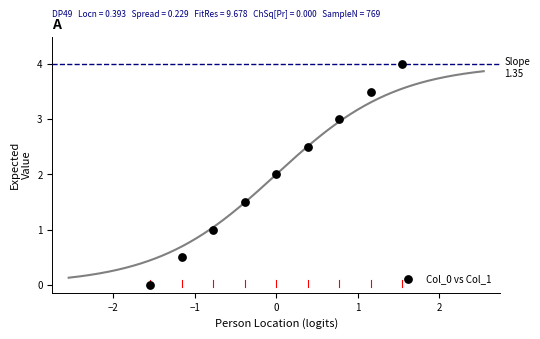

What is the range of Y values (max minus min)?

4.0